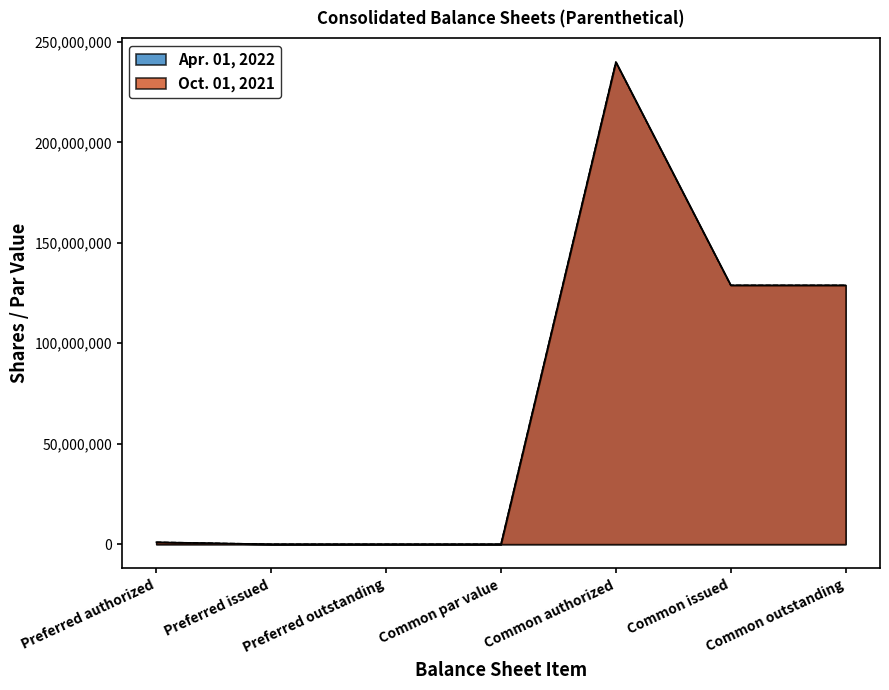

Is it true that Oct. 01, 2021 equals 128892540 at Common issued?

True